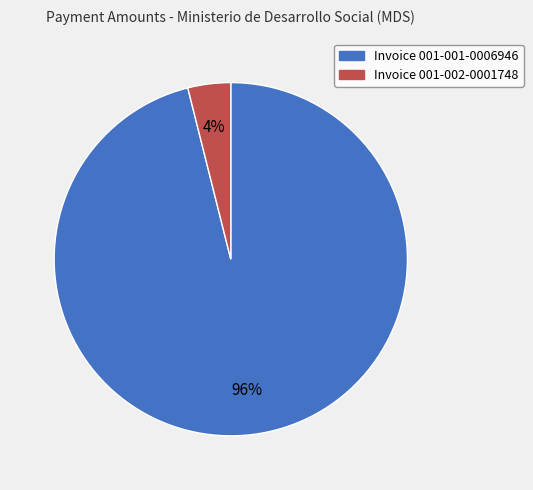

What is the largest slice in the pie chart?

Invoice 001-001-0006946